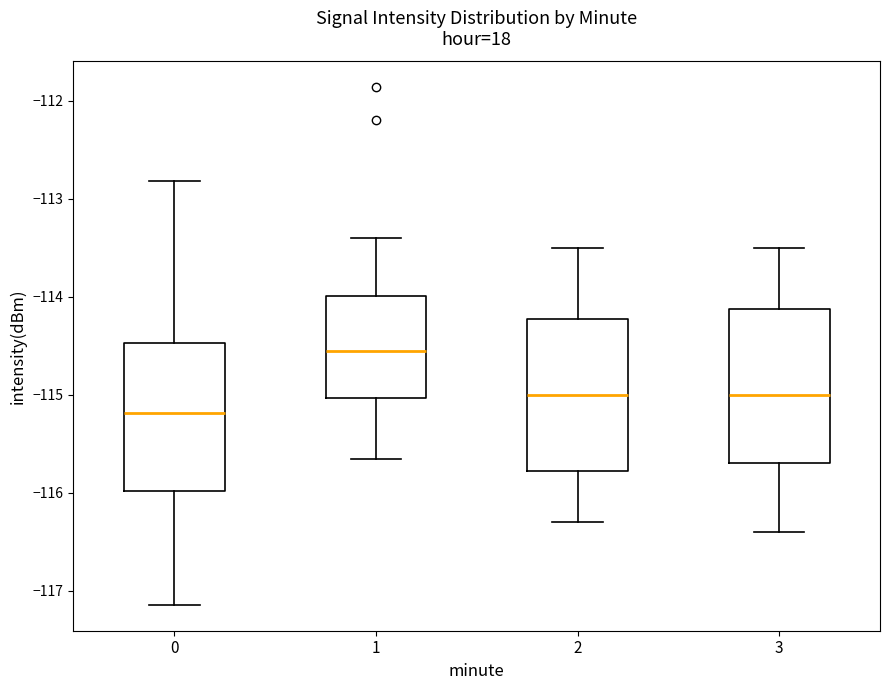

Reading left to right, transcribe this box plot: for each box, give where its median line is, the range the box spans, and where its two whiskers end, as read against the y-axis. The values are not printed on the chart, so give them approximately, as read against the axis.

0: median -115.2, box -116.0 to -114.5, whiskers -117.1 to -112.8
1: median -114.5, box -115.0 to -114.0, whiskers -115.7 to -113.4
2: median -115.0, box -115.8 to -114.2, whiskers -116.3 to -113.5
3: median -115.0, box -115.7 to -114.1, whiskers -116.4 to -113.5